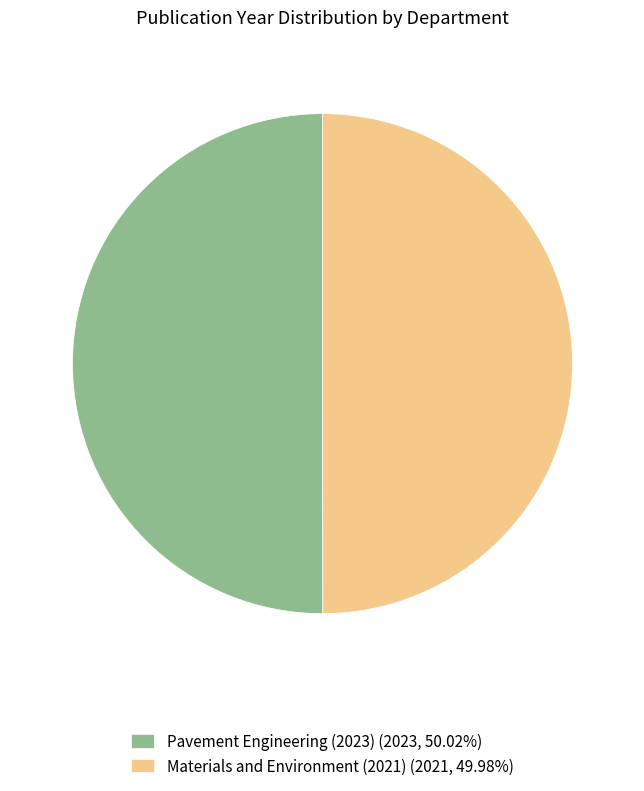

What is the ratio of the value at Materials and Environment (2021) (2021, 49.98%) to the value at Pavement Engineering (2023) (2023, 50.02%)?

1.0